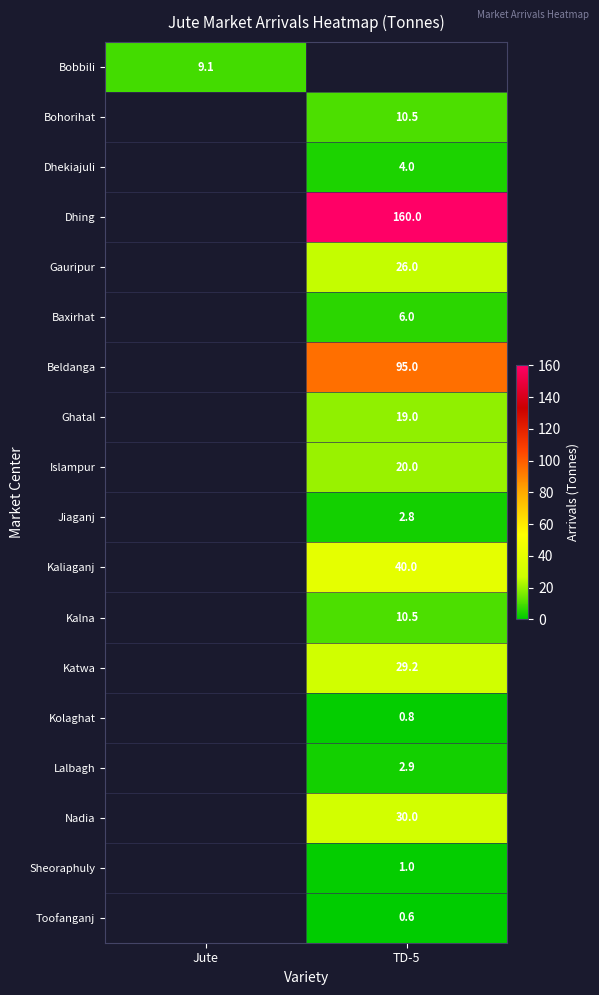

The Lalbagh series shows 2.9 at TD-5. True or false?

True